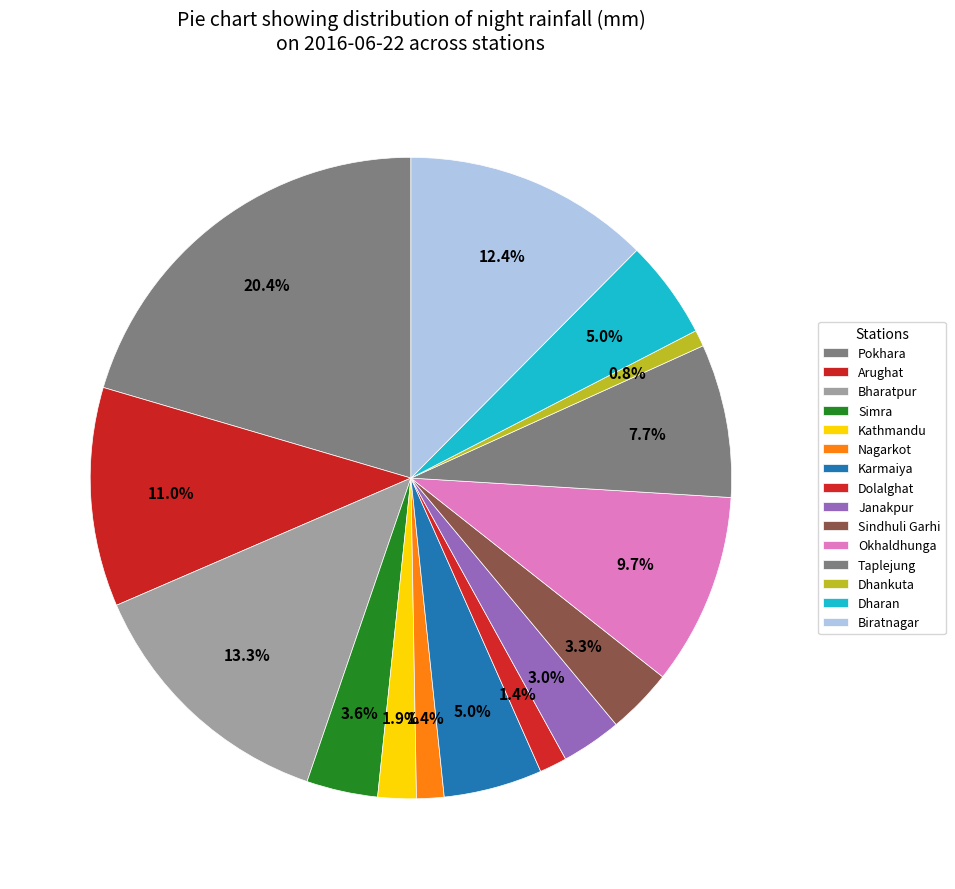

True or false: Biratnagar accounts for 4% of the total.

False